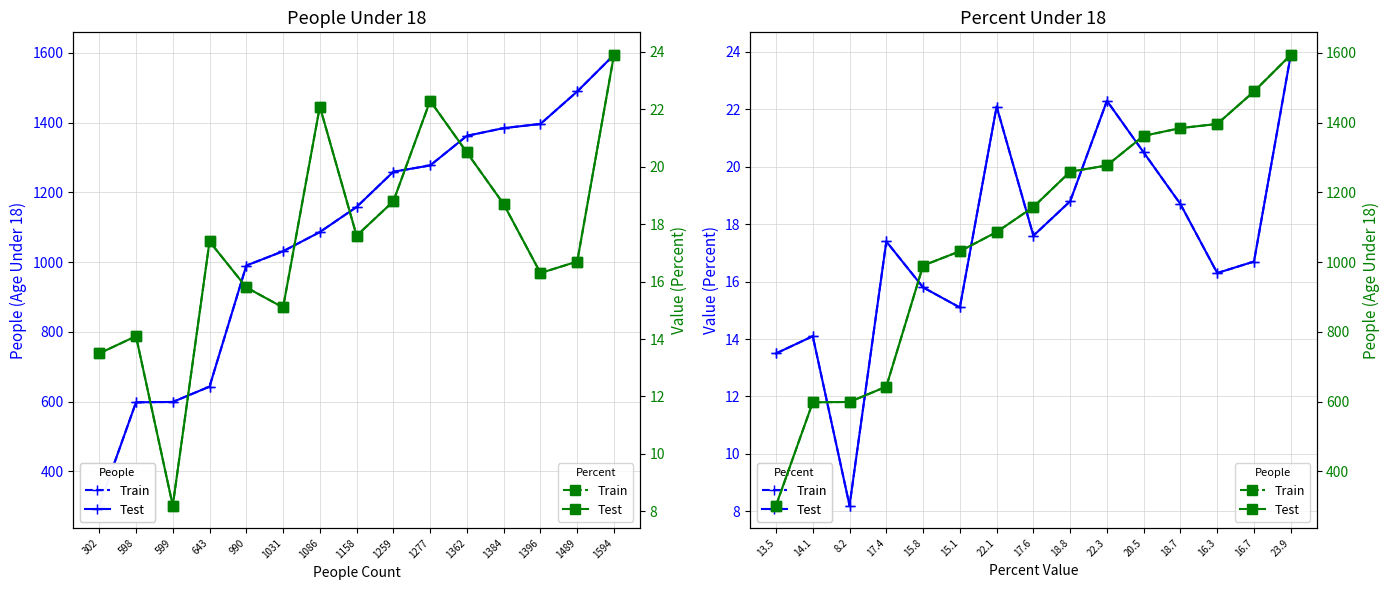

True or false: Percent (Train) and People (Train) intersect in this chart.

False